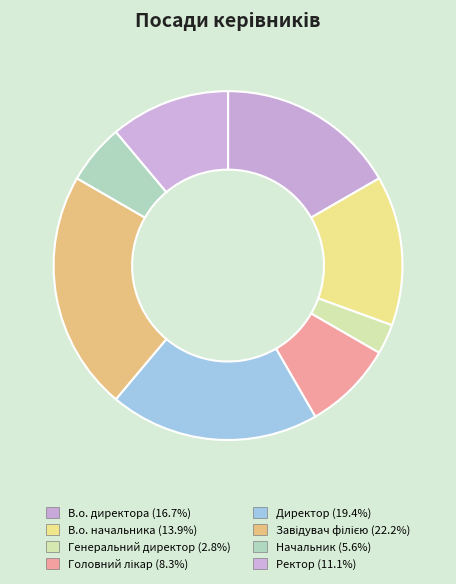

To the nearest percent, what portion does Директор represent?

19%